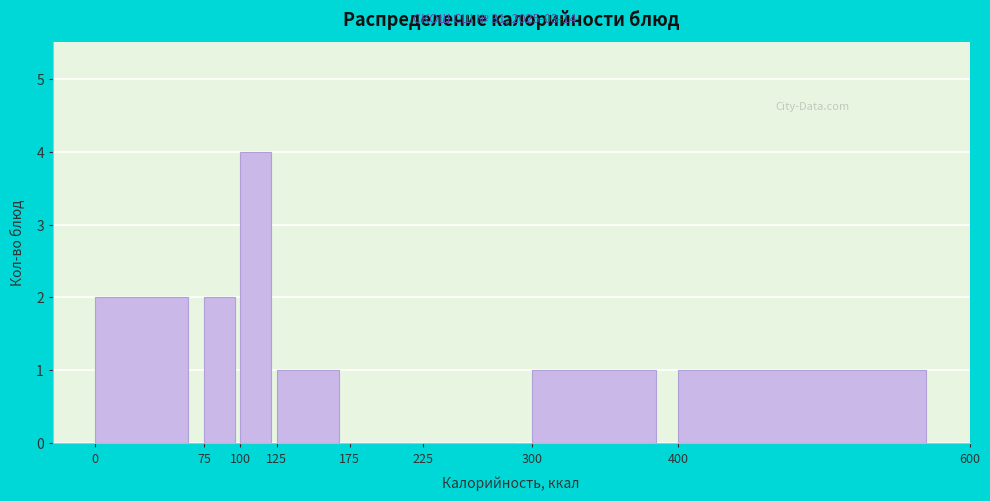

Reading left to right, transcribe this chart: for each bar, give the range it covers on the x-axis and its height. The values are not printed on the chart, so give them approximately, as read against the axis.

0 to 75: 2
75 to 100: 2
100 to 125: 4
125 to 175: 1
175 to 225: 0
225 to 300: 0
300 to 400: 1
400 to 600: 1